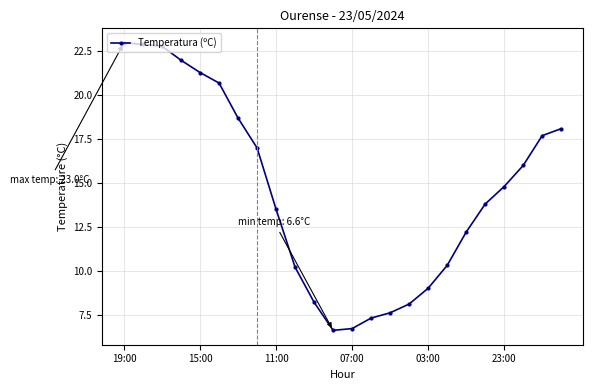

What is the value of the 9th point from the left?

13.5